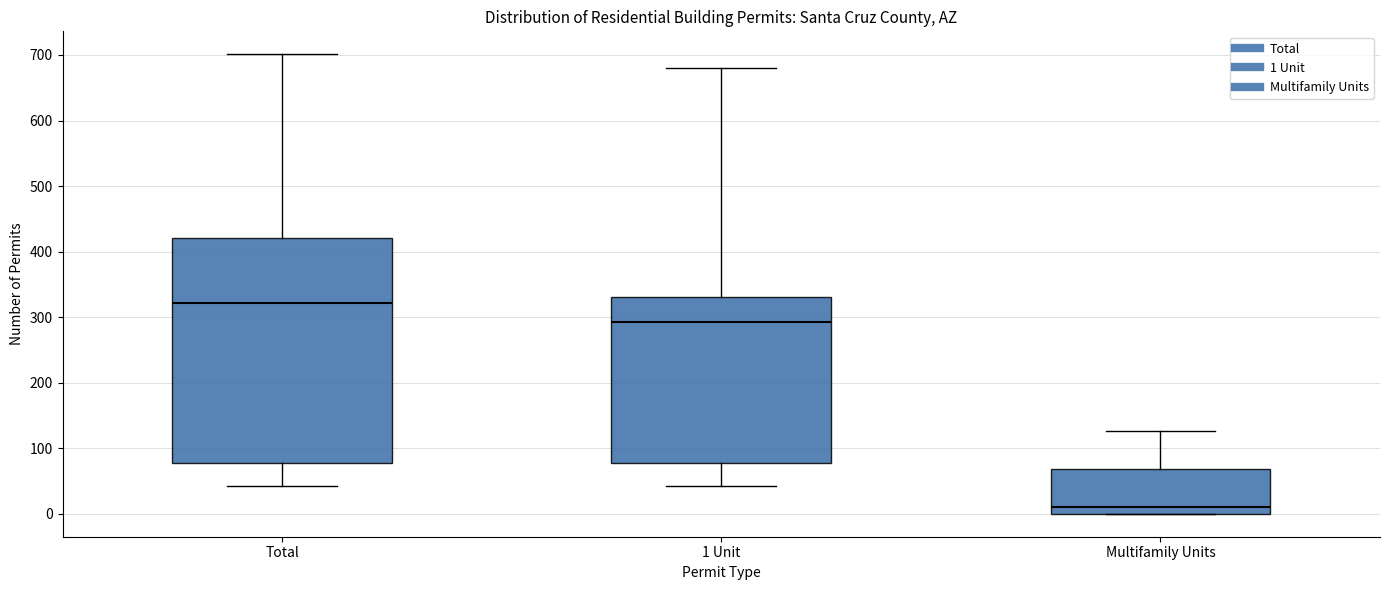

Reading left to right, transcribe this box plot: for each box, give where its median line is, the range the box spans, and where its two whiskers end, as read against the y-axis. The values are not printed on the chart, so give them approximately, as read against the axis.

Total: median 320, box 80 to 420, whiskers 40 to 700
1 Unit: median 290, box 80 to 330, whiskers 40 to 680
Multifamily Units: median 10, box 0 to 70, whiskers 0 to 130